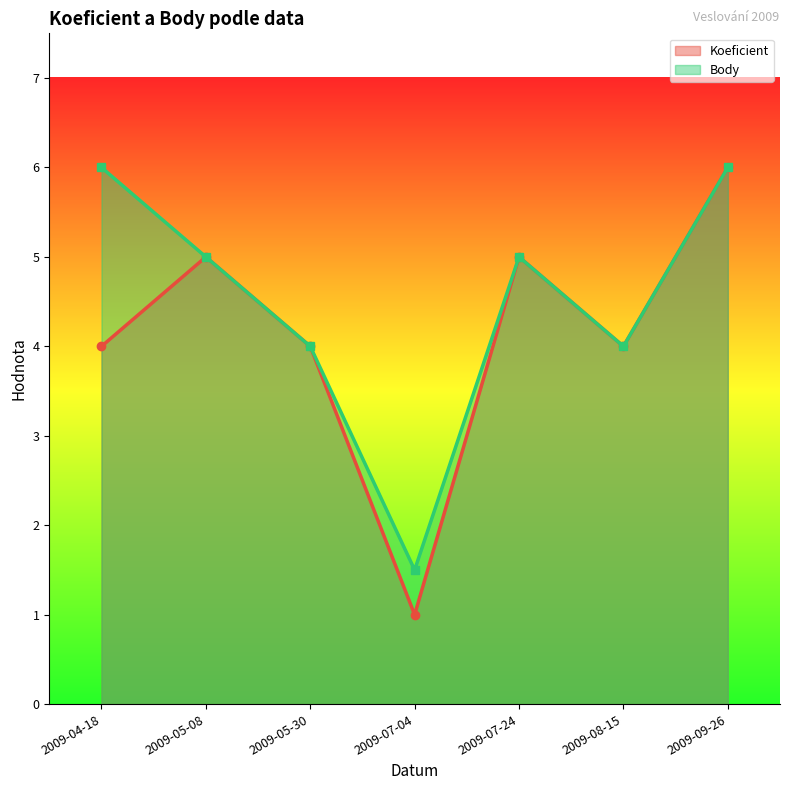

The value of Koeficient at 2009-05-08 is 5.0. True or false?

True